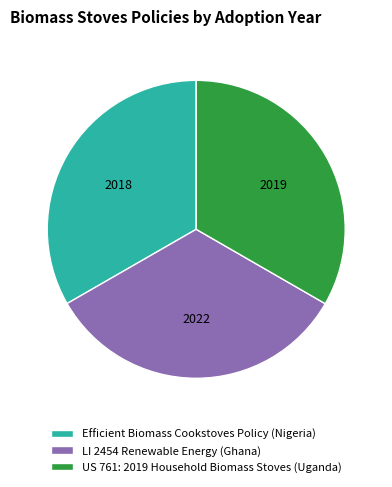

True or false: Efficient Biomass Cookstoves Policy (Nigeria) accounts for 33% of the total.

True